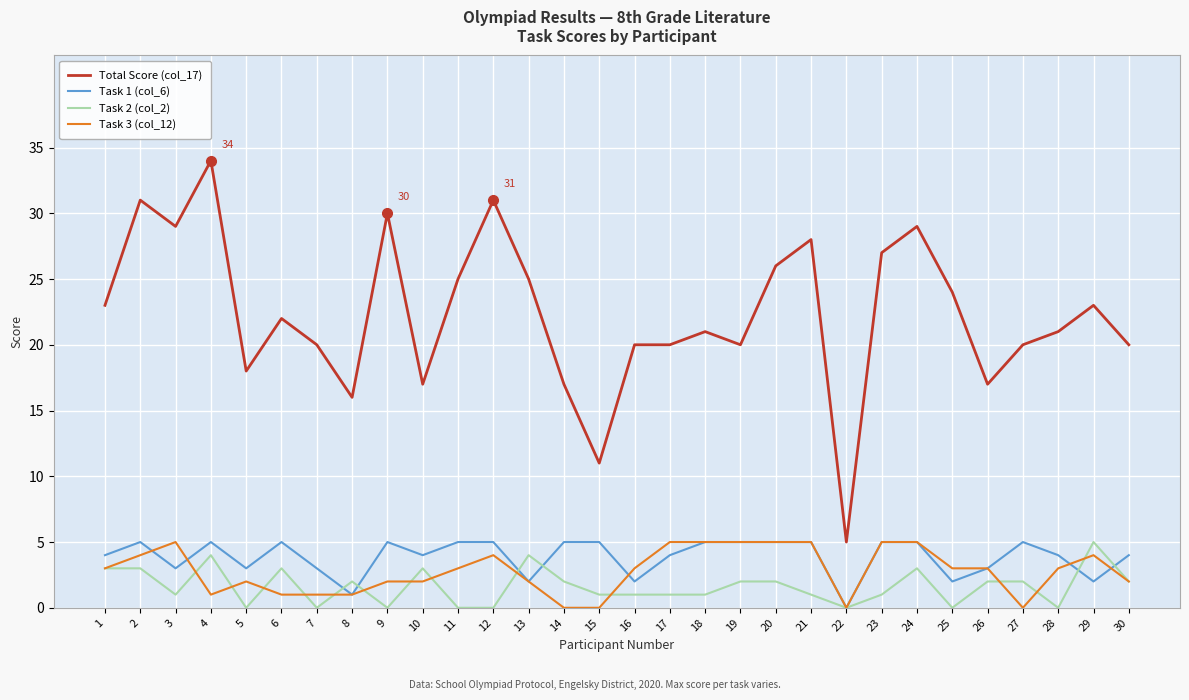

True or false: Task 1 (col_6) has a value of 5 at 9.

True